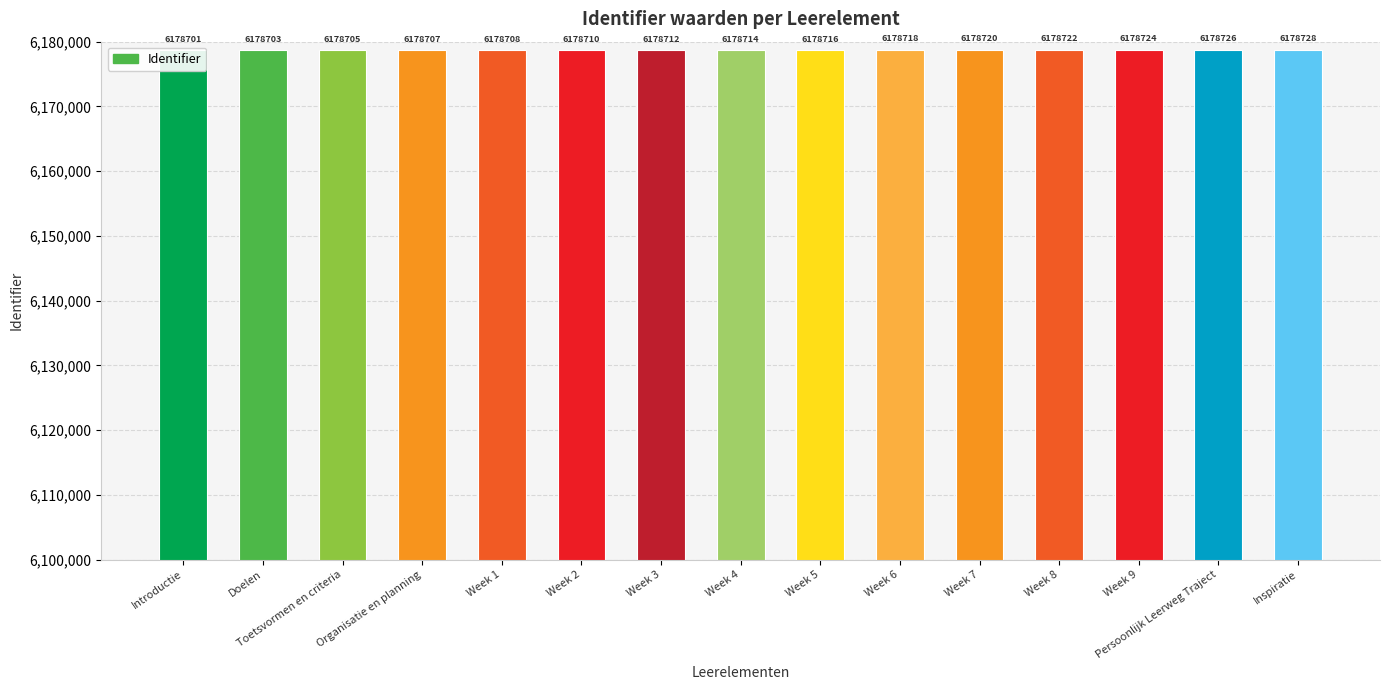

What is the average value?

6178714